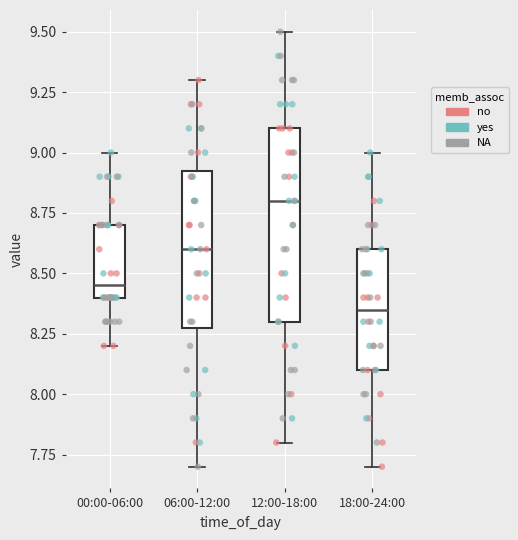

Which box has the lowest median line?

18:00-24:00